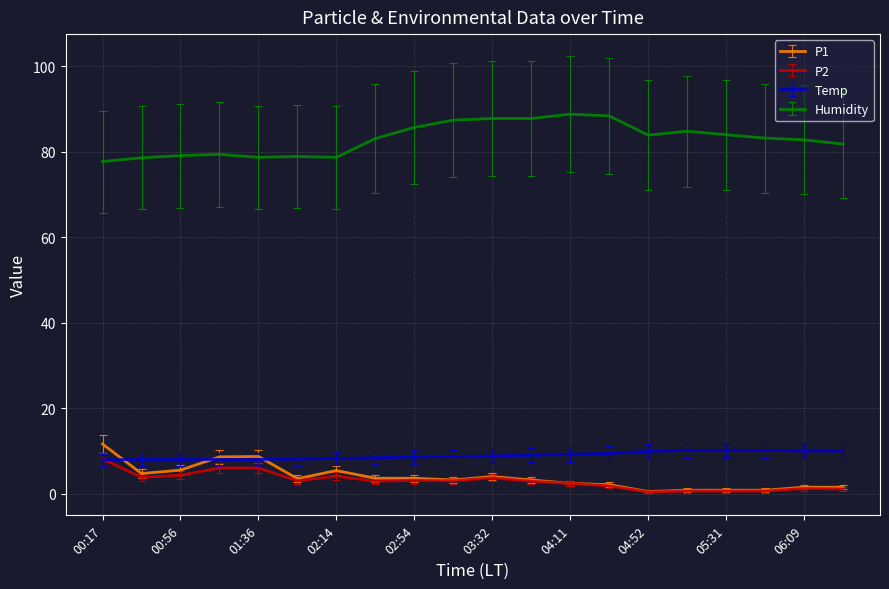

What is the lowest value of the P1 series?

0.5